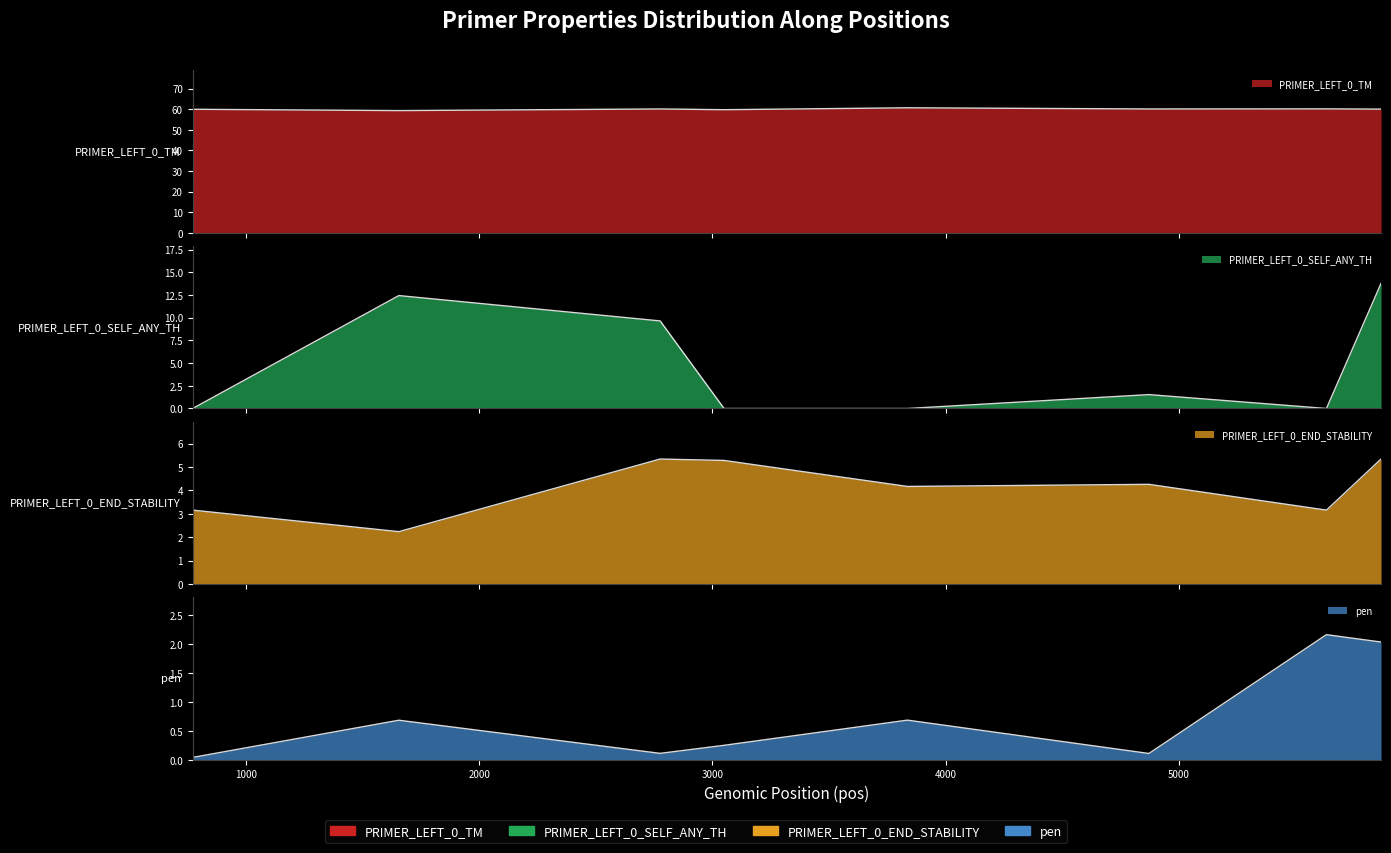

Which has a higher value, 5632 or 5866?

5632